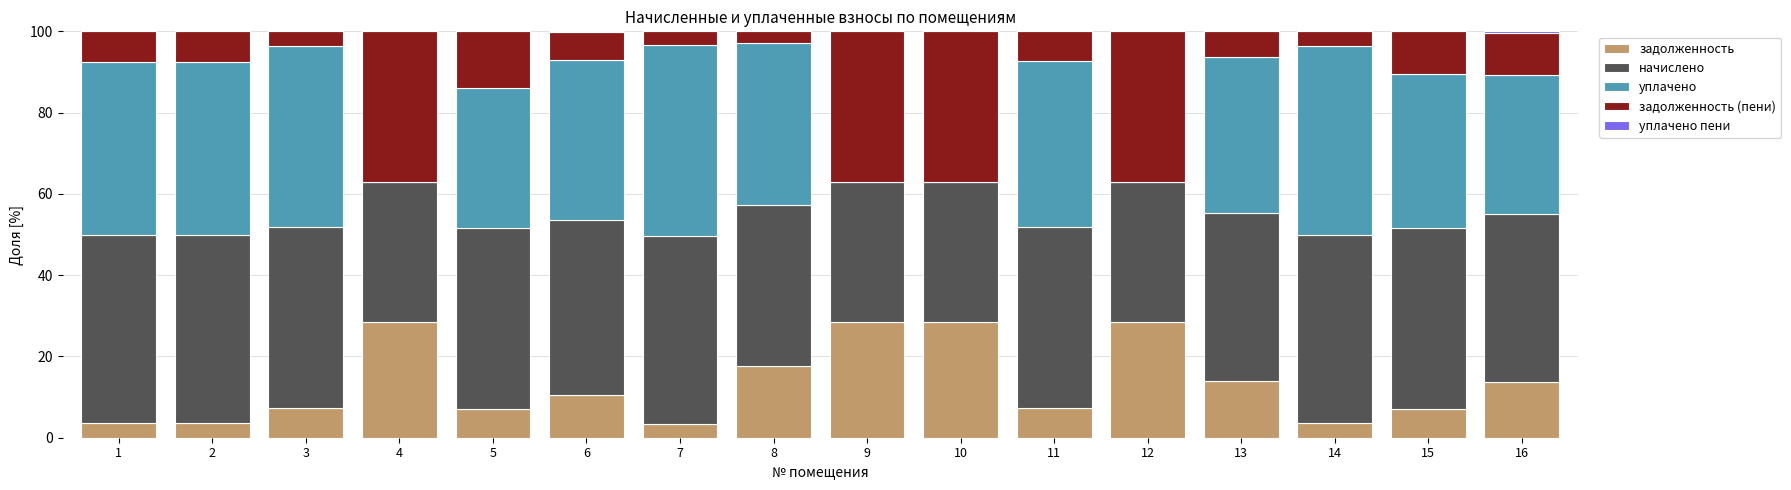

What is the total value across all series at 14?

100.0